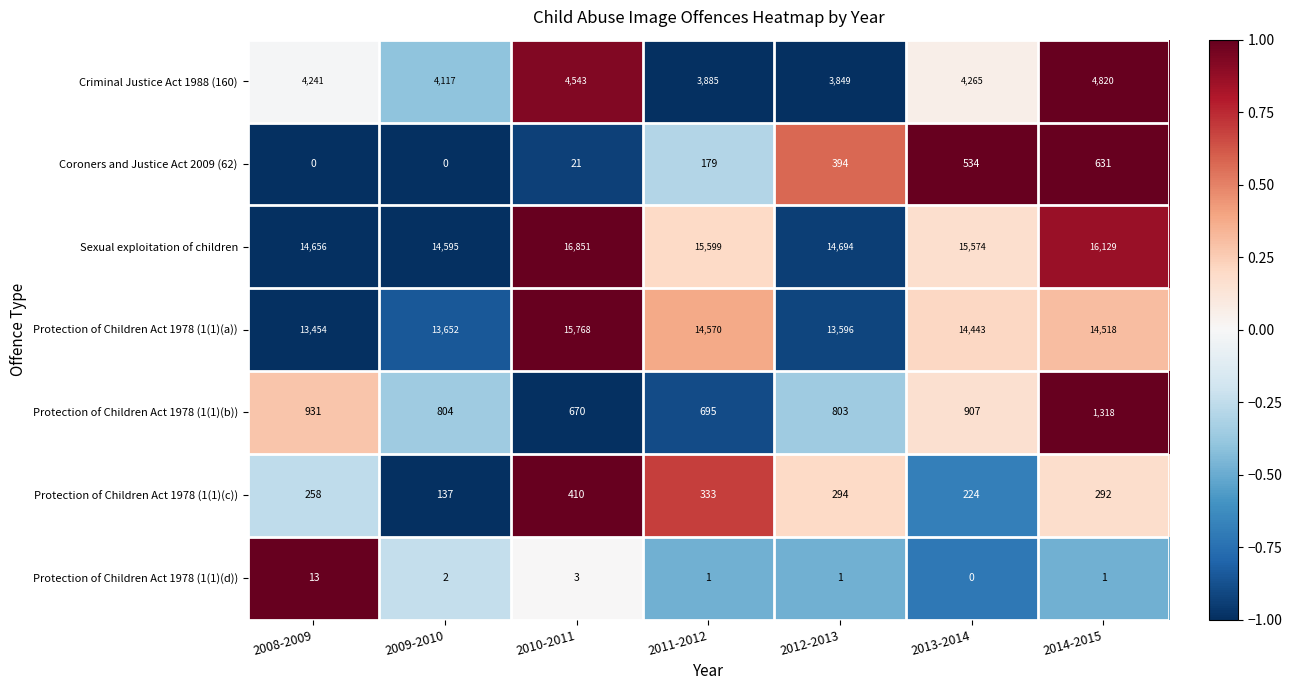

What is the difference between the maximum and minimum values in the Sexual exploitation of children series?

2256